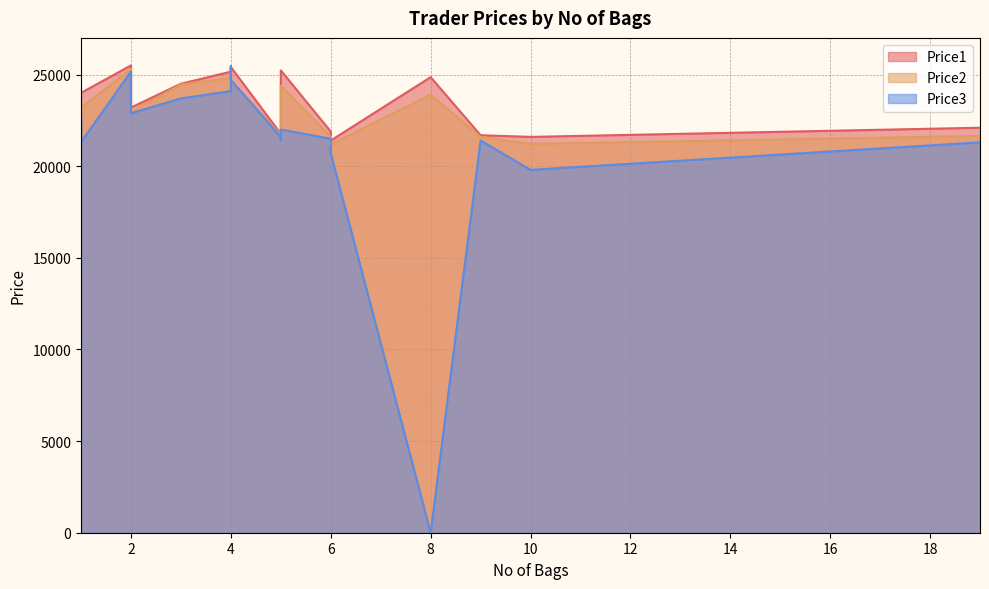

The value of Price3 at 4 is 24099. True or false?

True